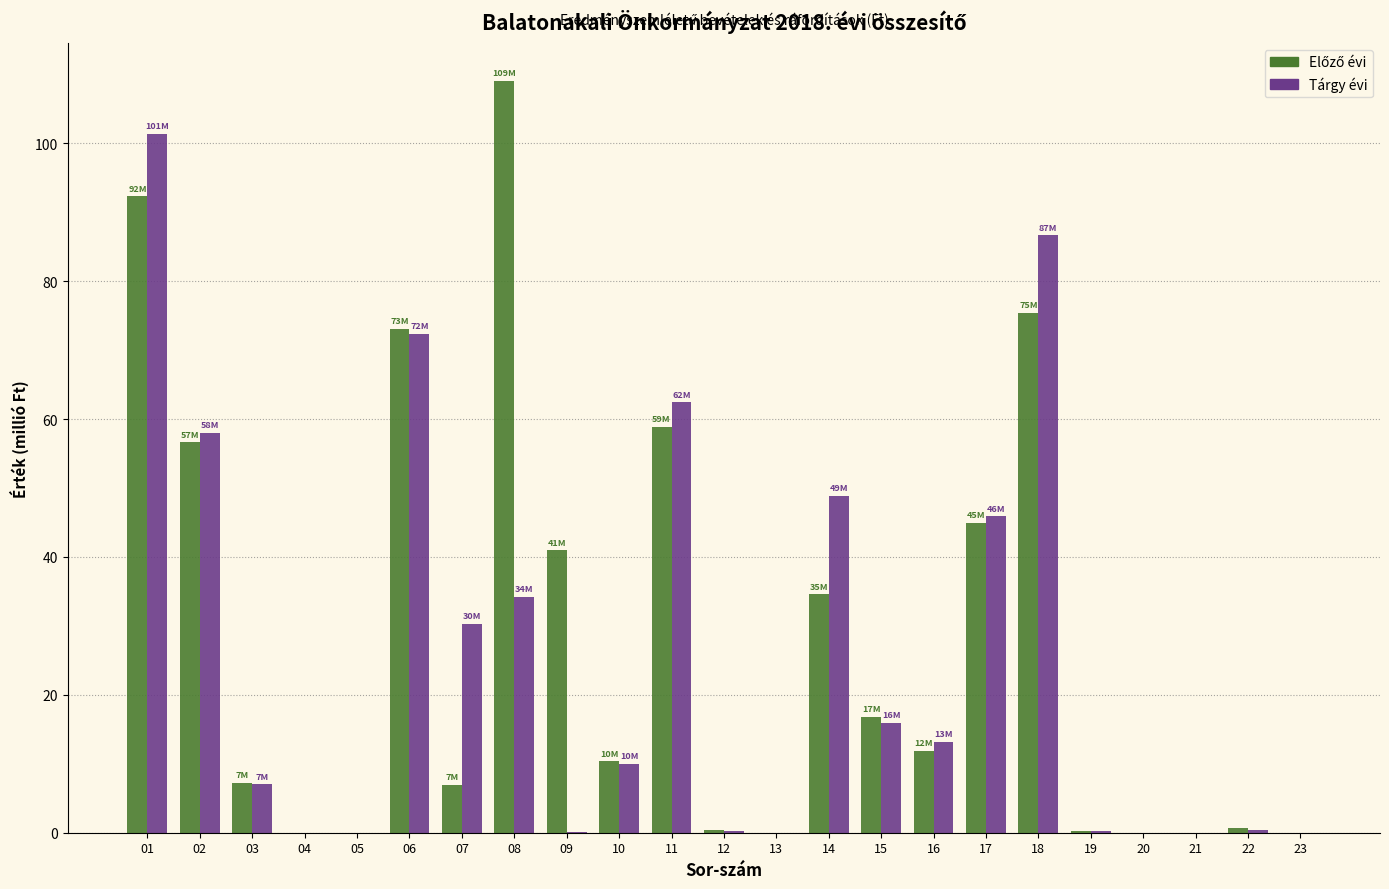

At which category does the chart reach its peak across all series?

08